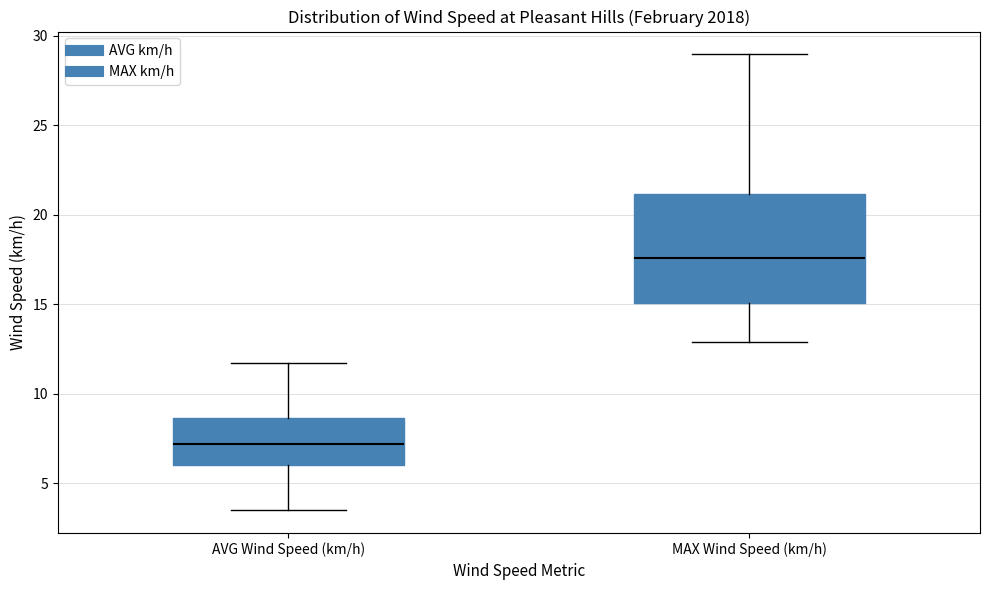

Which box has the highest median line?

MAX Wind Speed (km/h)